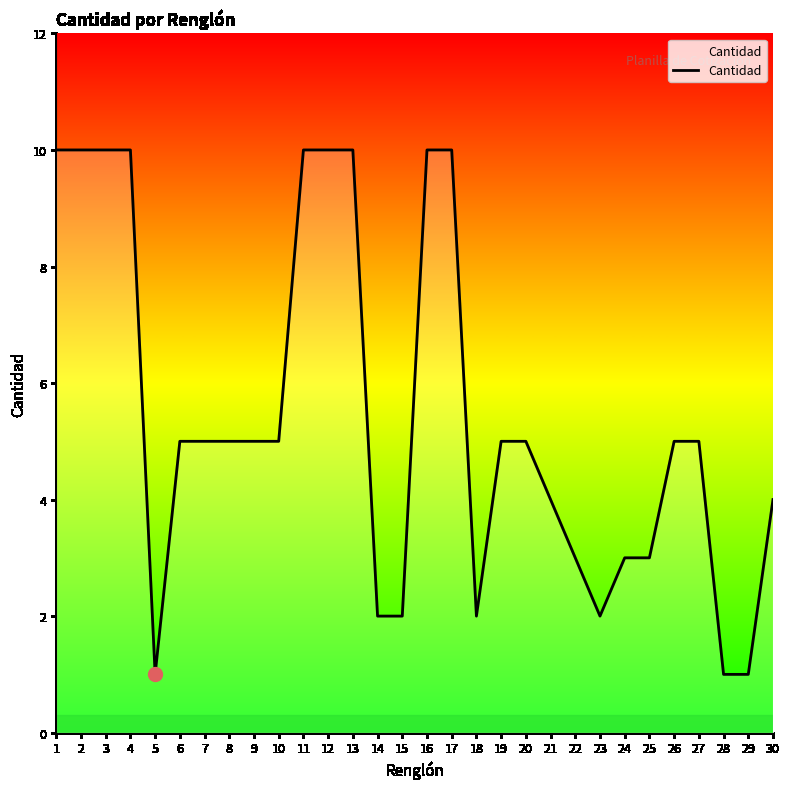

What is the maximum value shown in the chart?

10